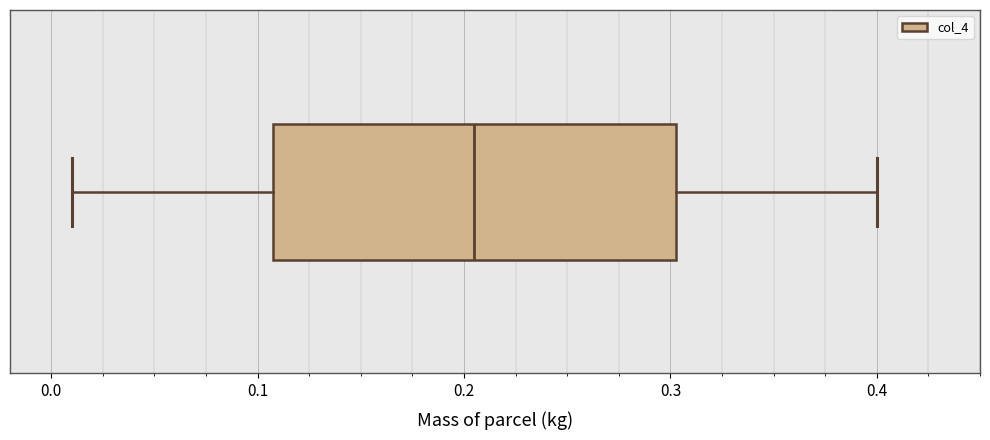

Where is the right edge of the box on the x-axis? The values are not printed on the chart, so give them approximately, as read against the axis.

0.30